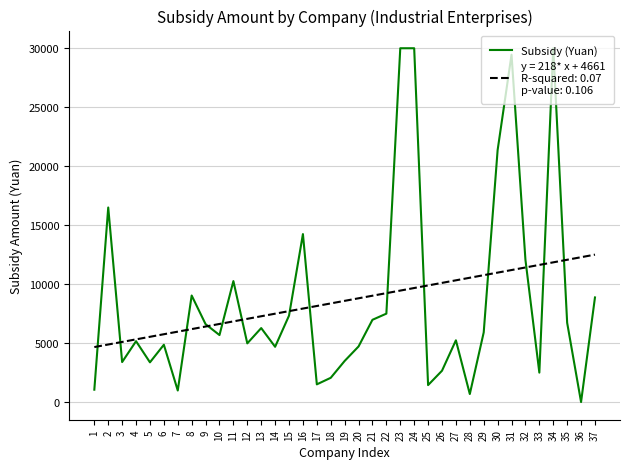

What is the maximum value shown in the chart?

30000.0